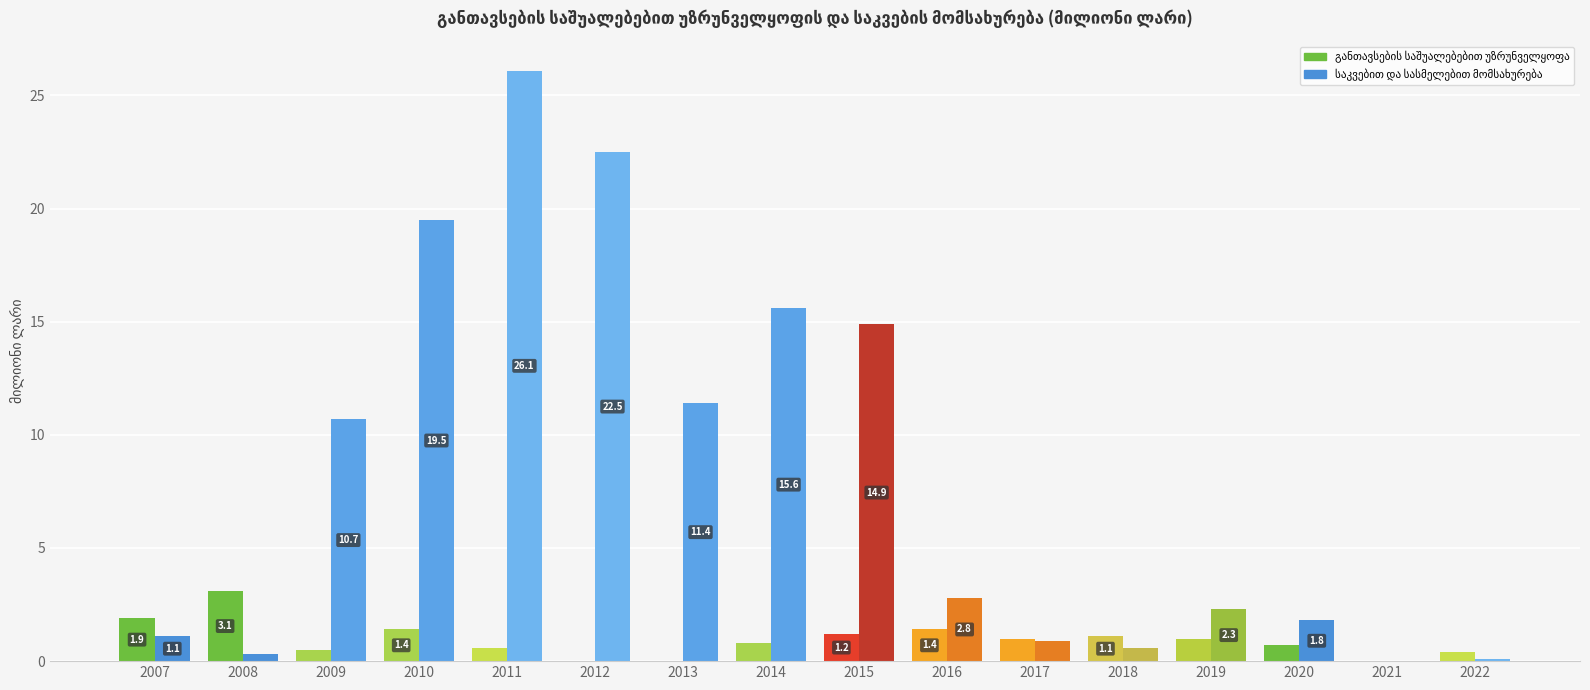

Rank the series by their average value, from highest to lowest.

საკვებით და სასმელებით მომსახურება, განთავსების საშუალებებით უზრუნველყოფა